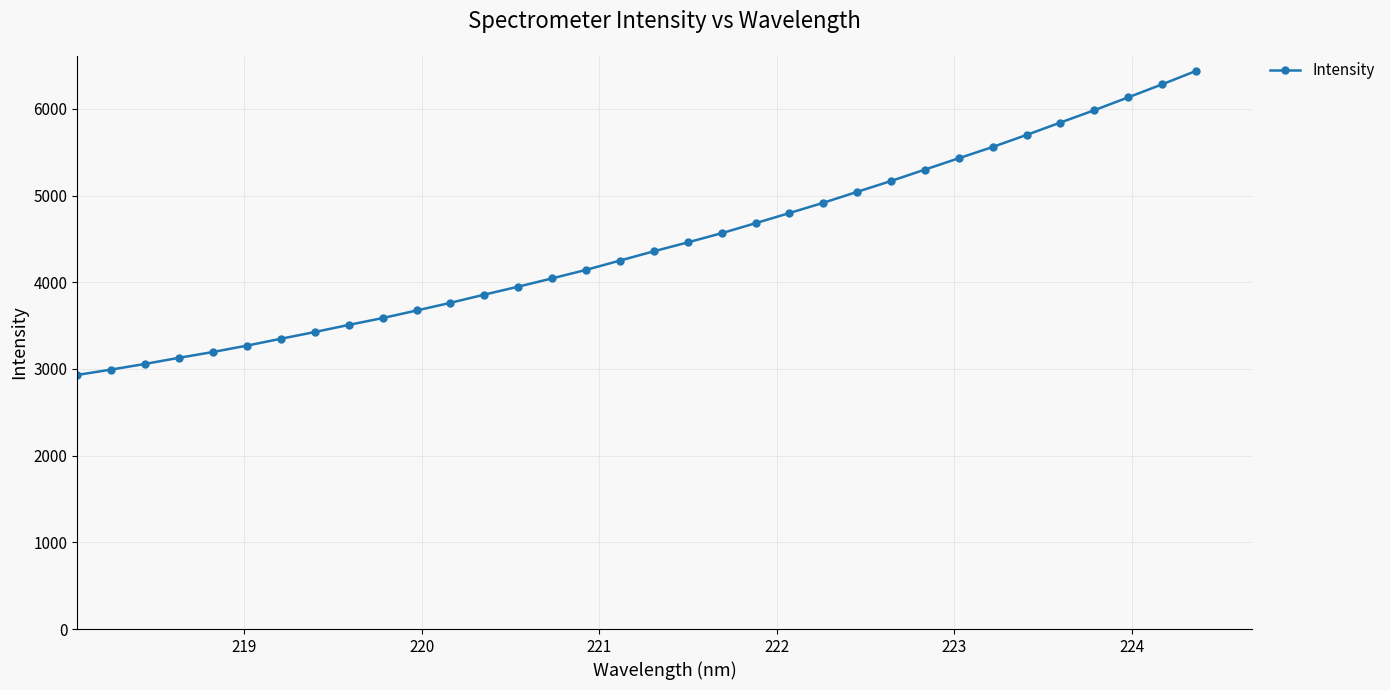

What is the maximum value shown in the chart?

6437.6